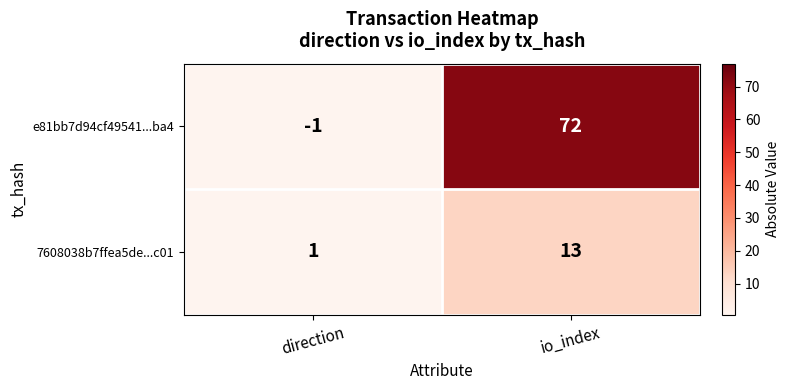

Which label corresponds to the smallest value in the chart?

direction